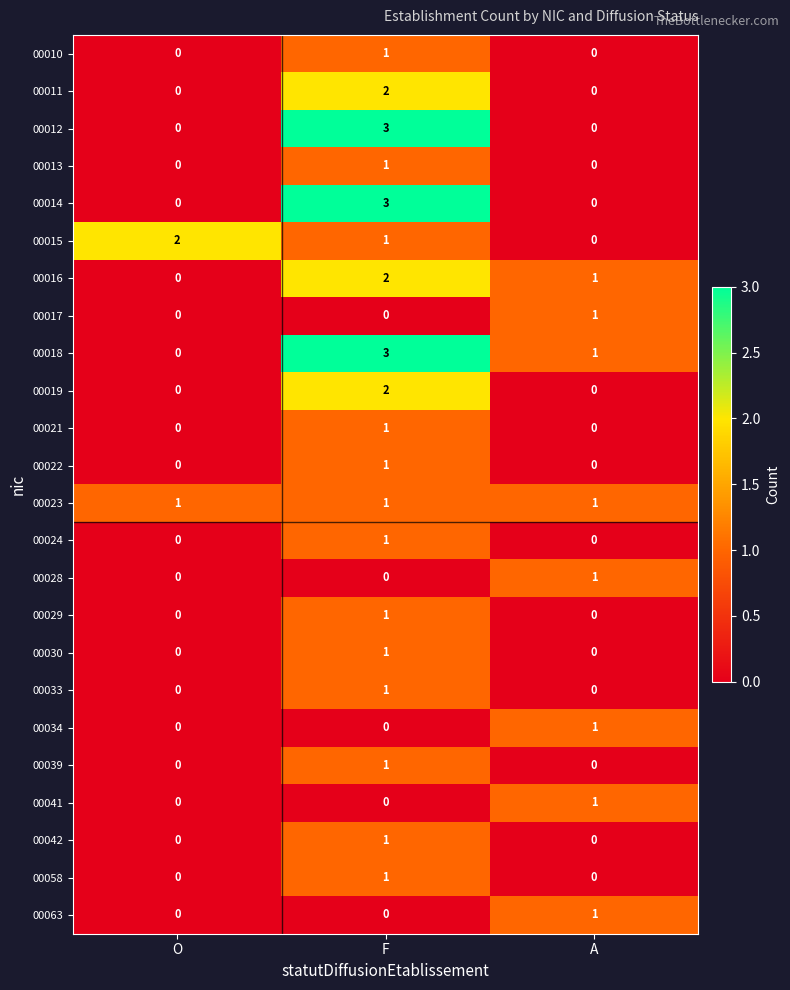

At which category is the sum across all series the highest?

F